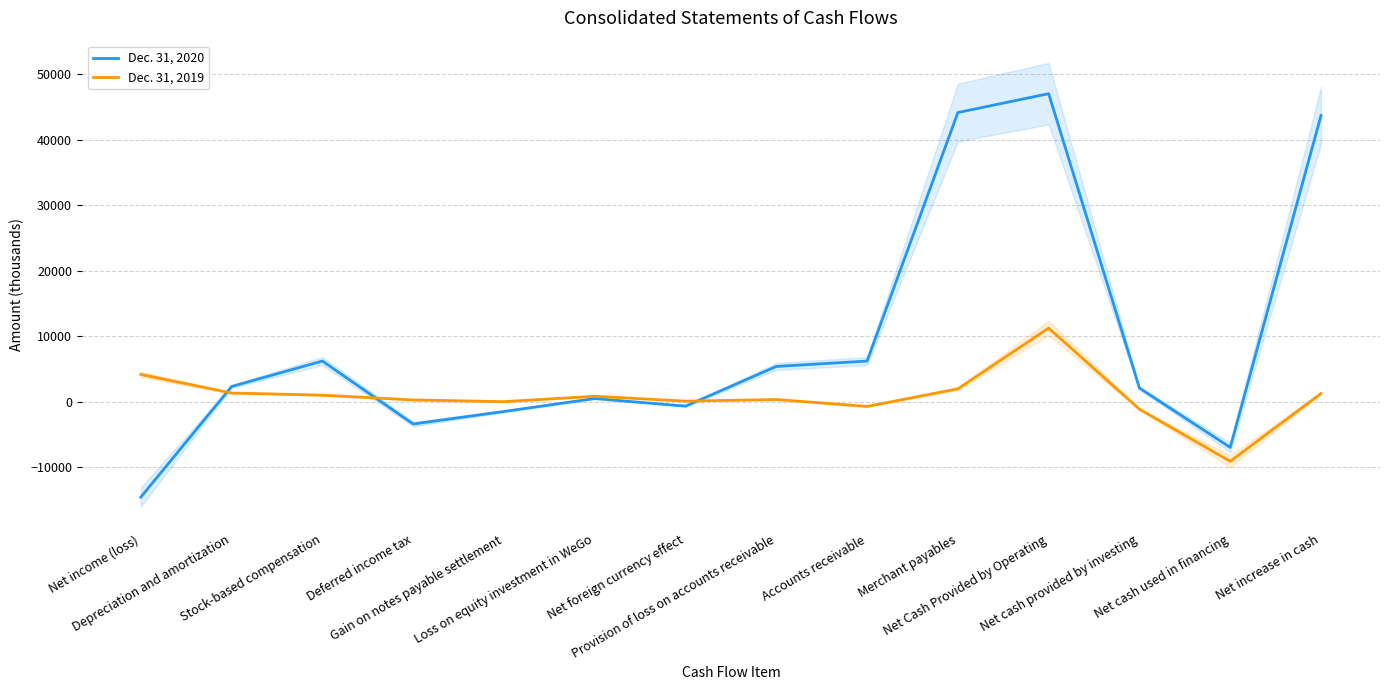

The value of Dec. 31, 2019 at Net income (loss) is 7198. True or false?

False